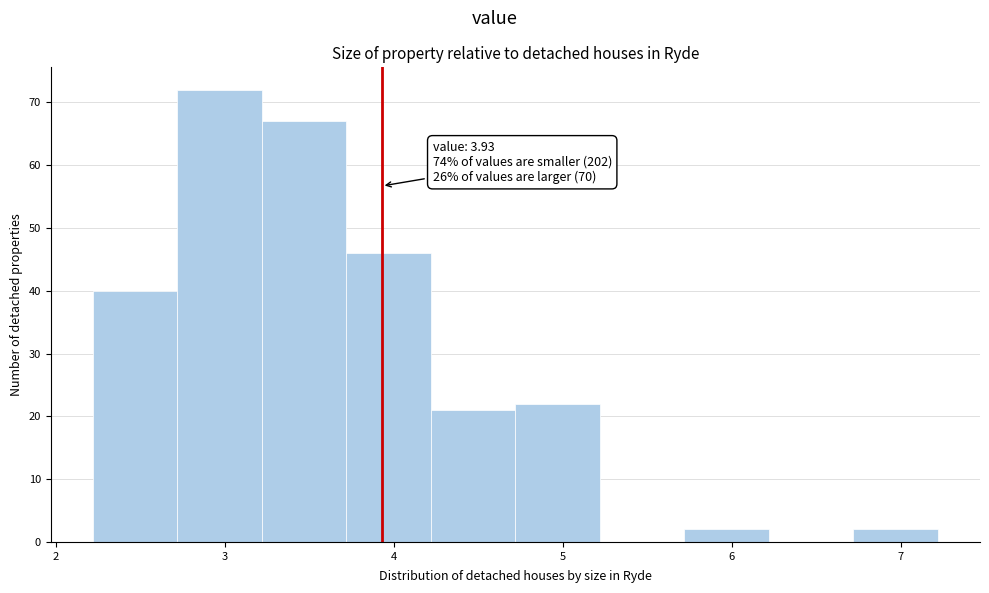

Which range on the x-axis has the tallest bar?

2.72 to 3.22